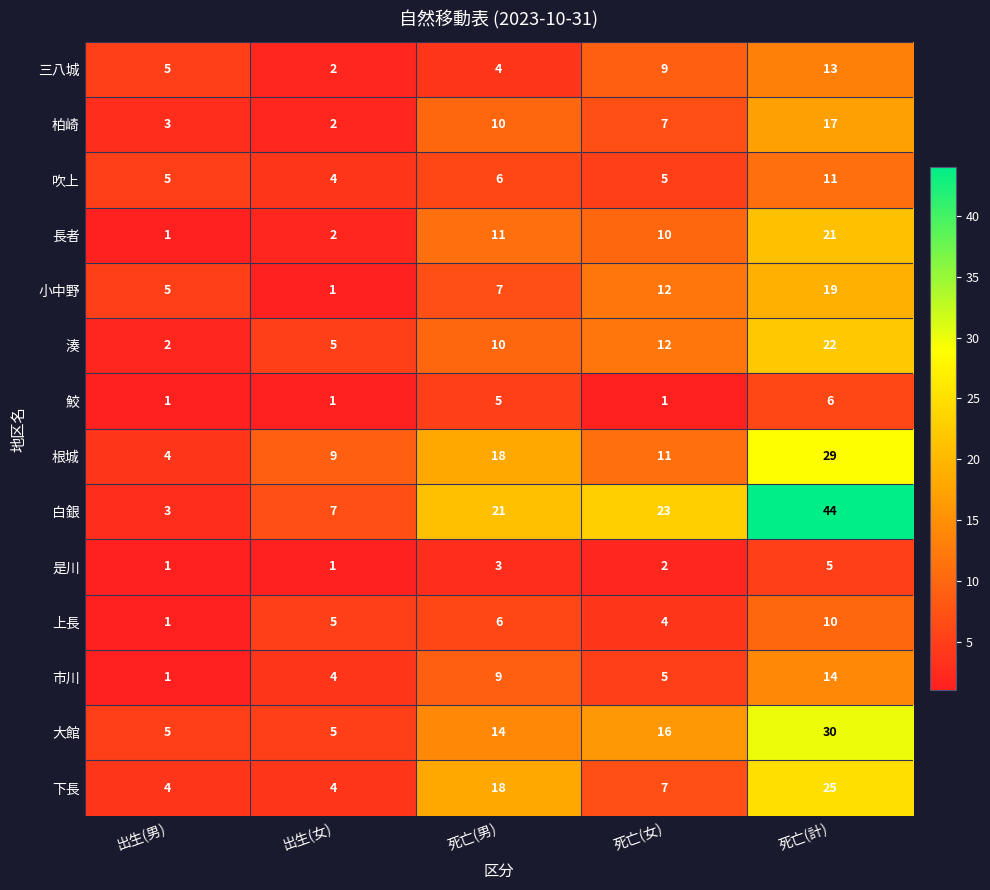

What is the sum of the 大館 values at 死亡(計) and 出生(女)?

35